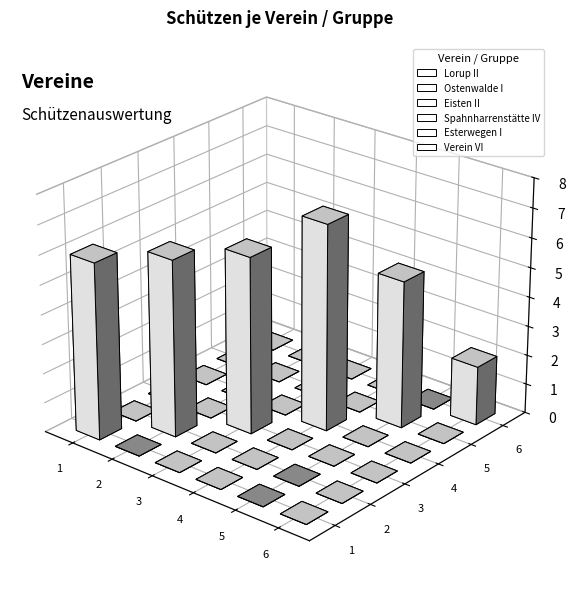

At how many categories does at least one series exceed 6?

1